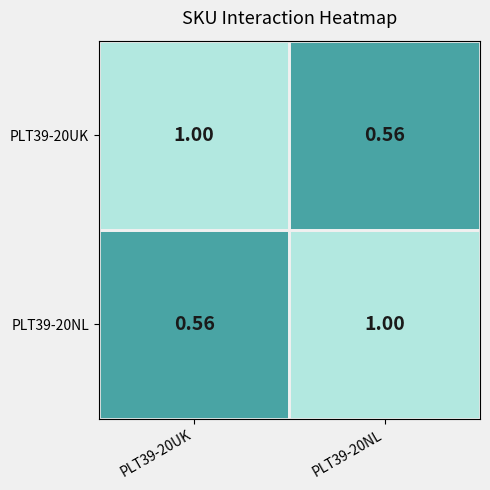

Is the value of PLT39-20NL at PLT39-20UK greater than the value of PLT39-20UK at PLT39-20UK?

No